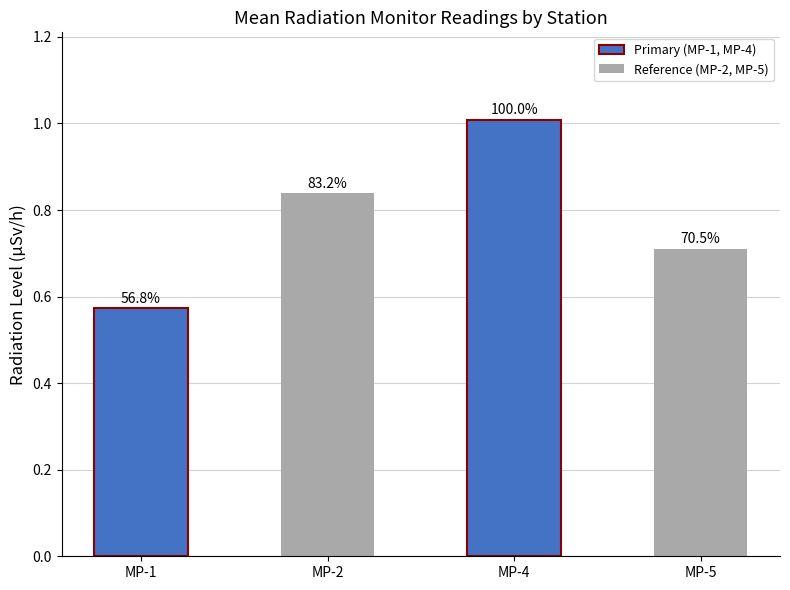

What is the value of the MP-4 bar at the 21st from the left?

1.0